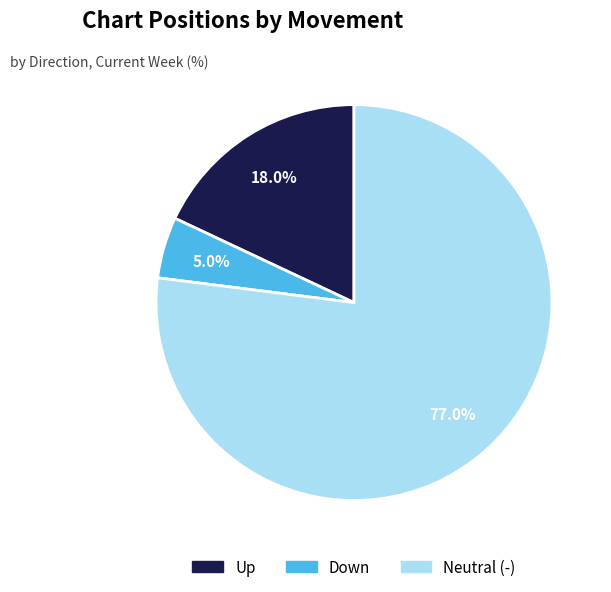

Does any single category account for the majority?

Yes